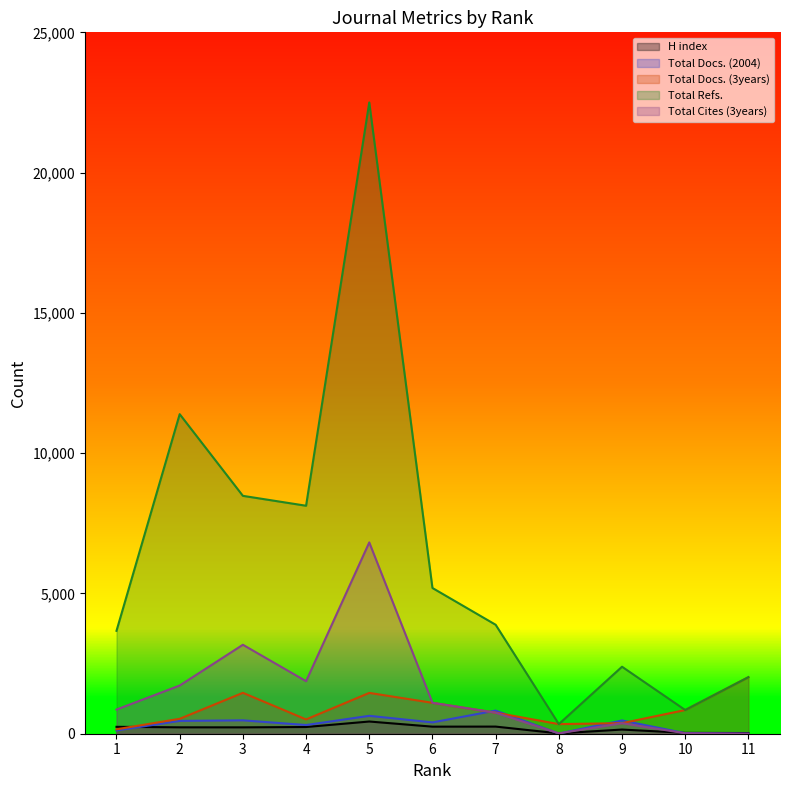

List the series in order of their peak value, highest first.

Total Refs., Total Cites (3years), Total Docs. (3years), Total Docs. (2004), H index